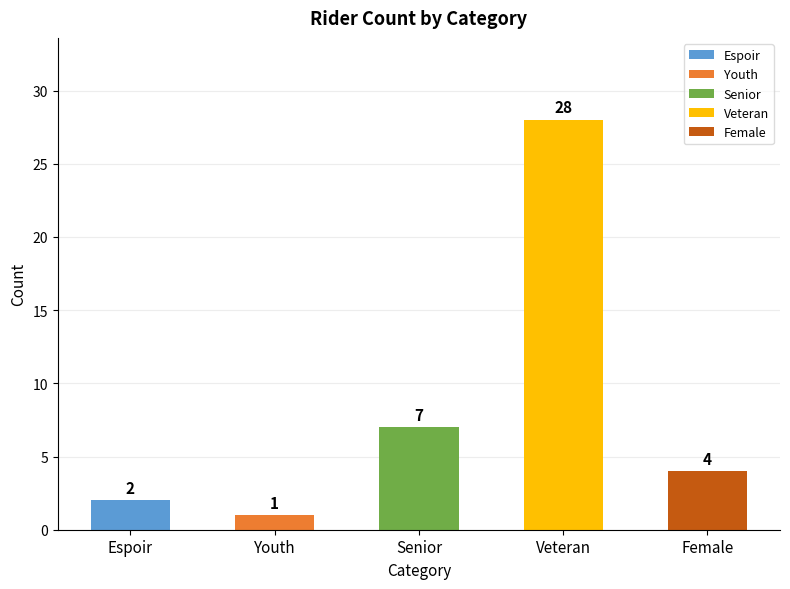

What is the sum of the values at Youth and Veteran?

29